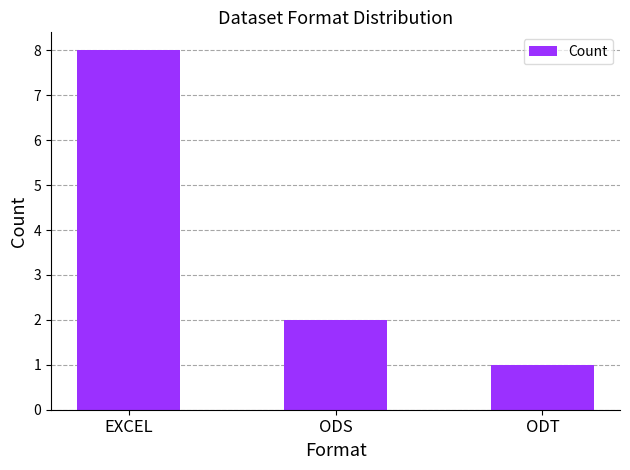

Reading right to left, extract all data points from this chart.

ODT=1	ODS=2	EXCEL=8